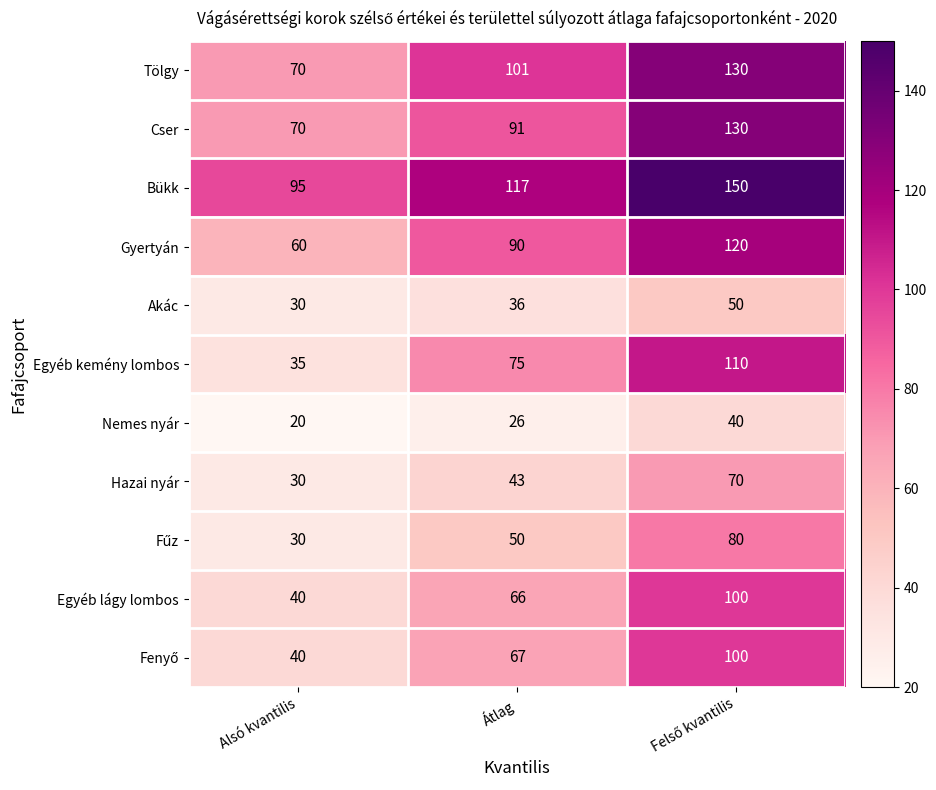

What is the sum of the Akác values at Alsó kvantilis and Átlag?

66